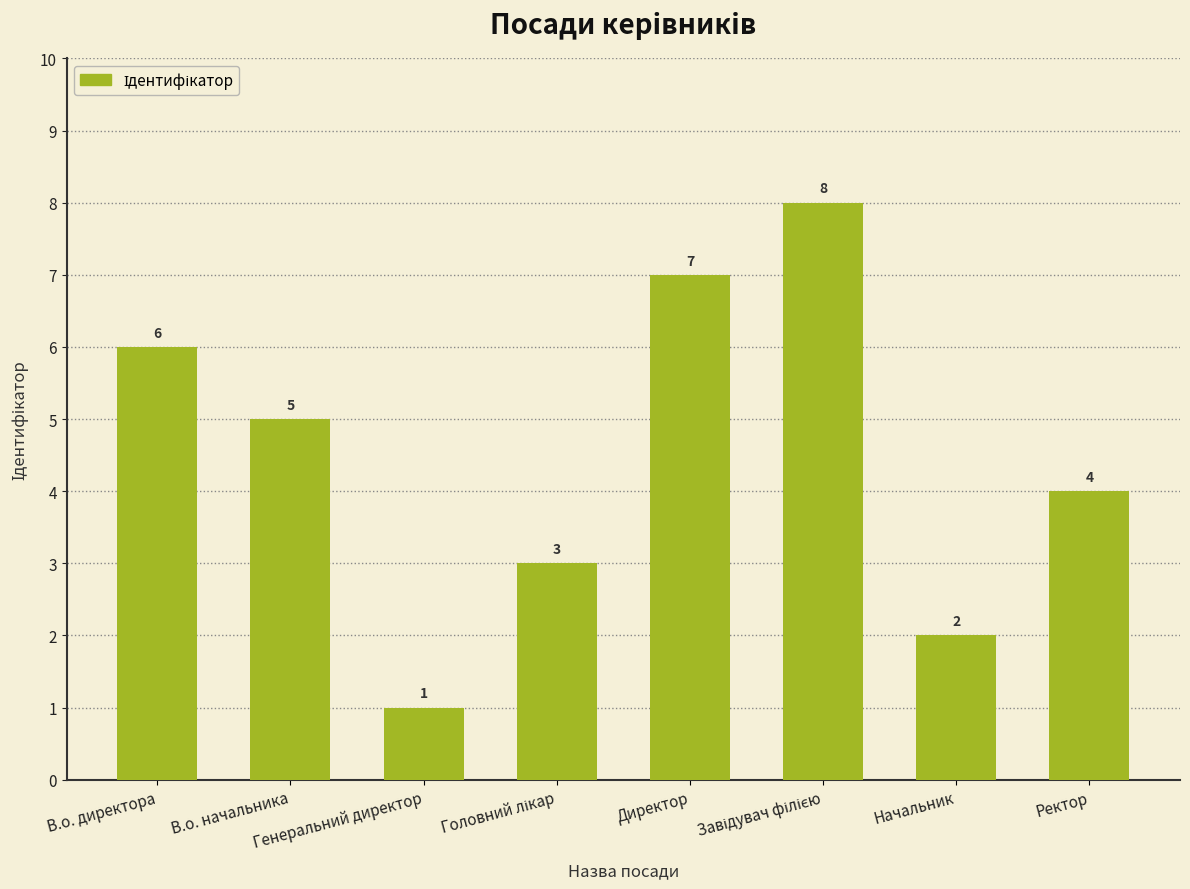

How many distinct data groups are displayed?

1